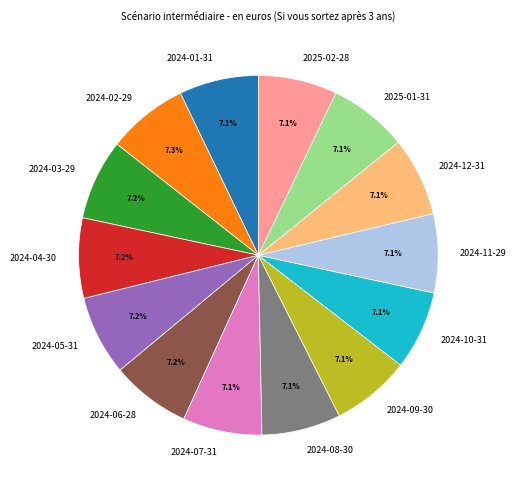

Is there a majority slice in this chart?

No